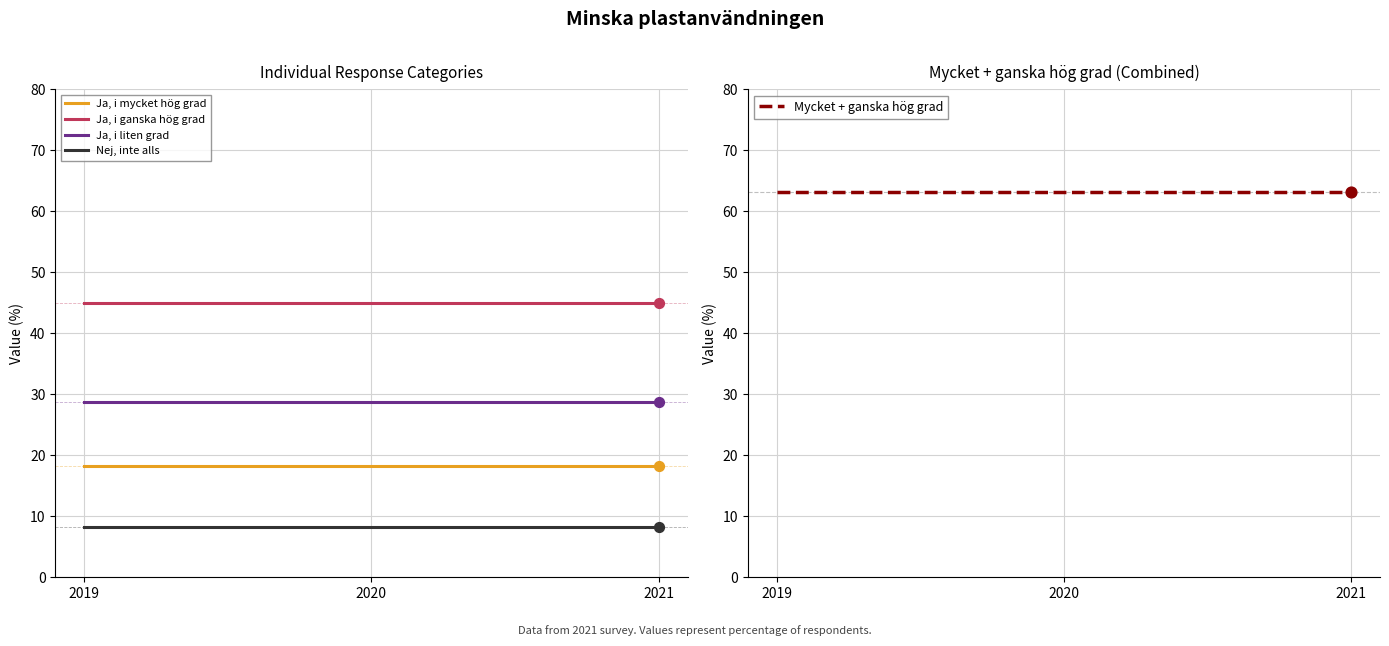

What are all the series names shown in the legend?

Ja, i mycket hög grad, Ja, i ganska hög grad, Ja, i liten grad, Nej, inte alls, Mycket + ganska hög grad